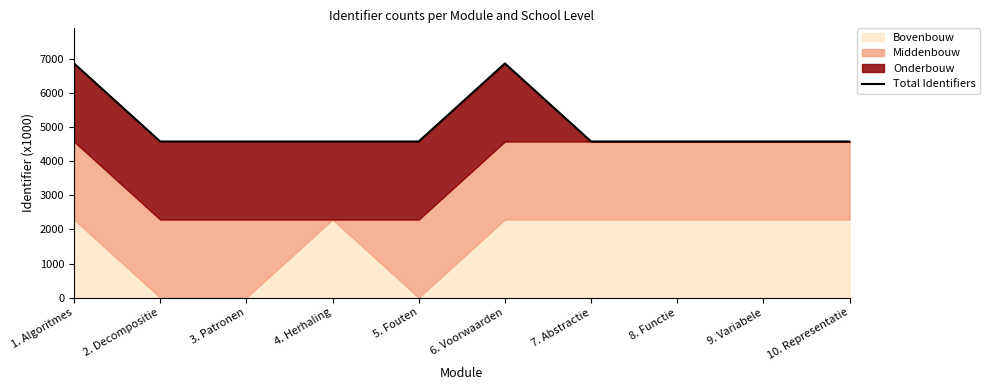

What is the sum of all values?

50419.7